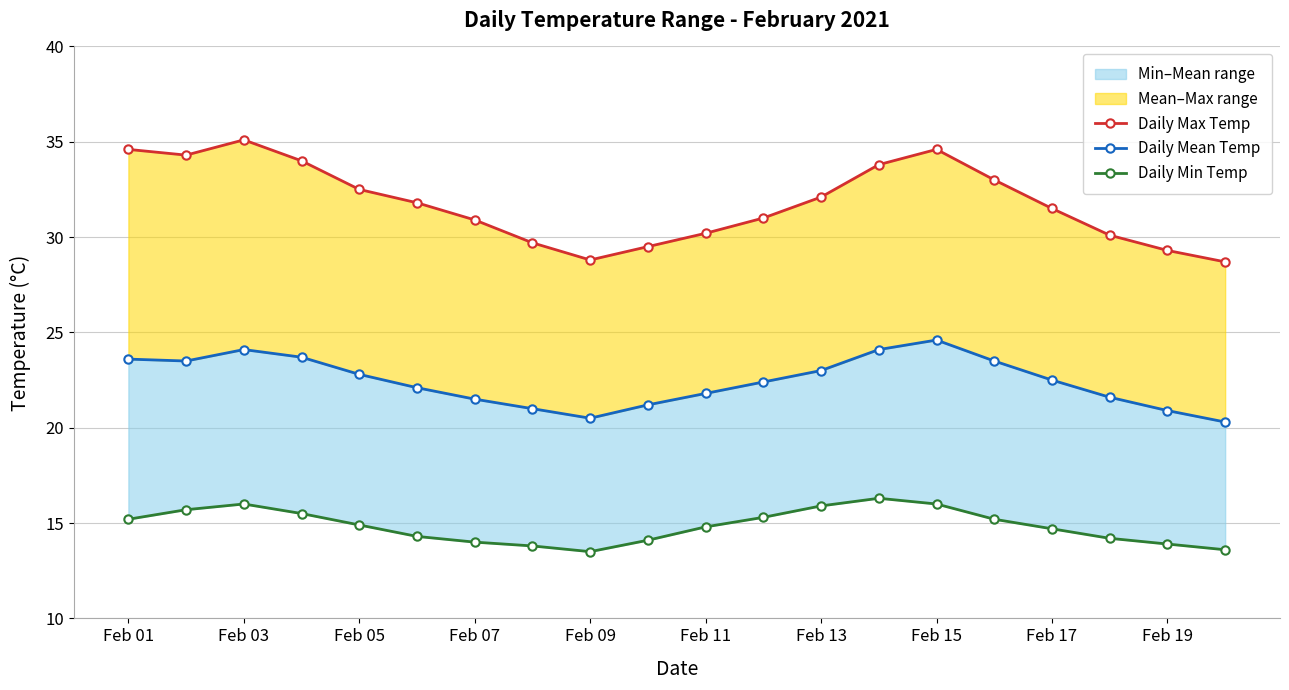

What is the smallest value displayed?

13.5